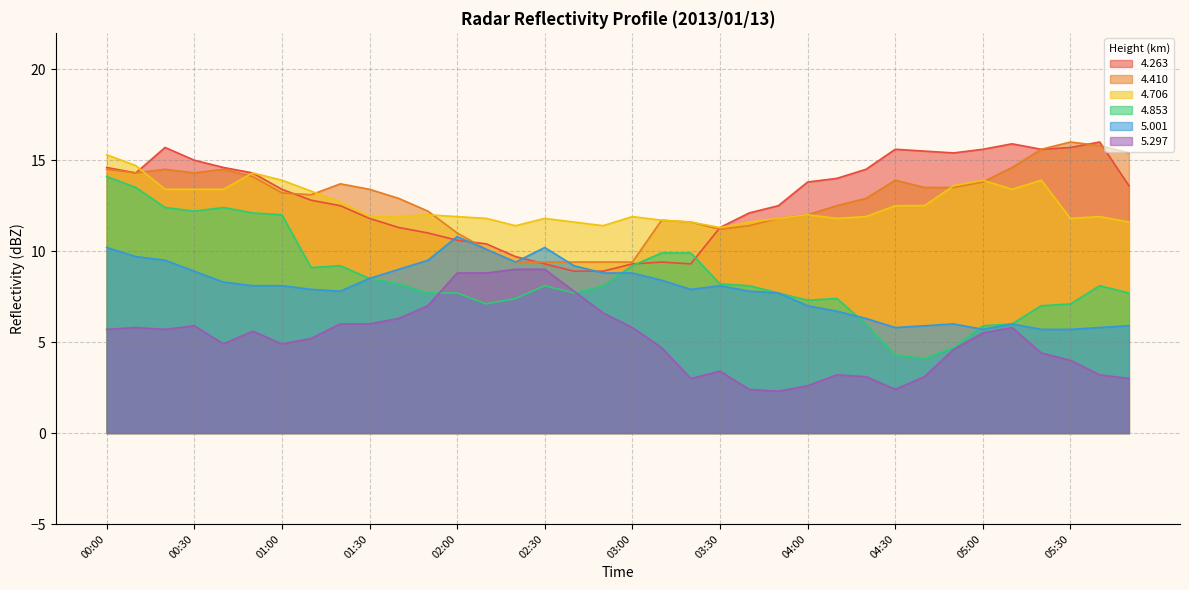

What is the minimum value for   5.001?

5.7